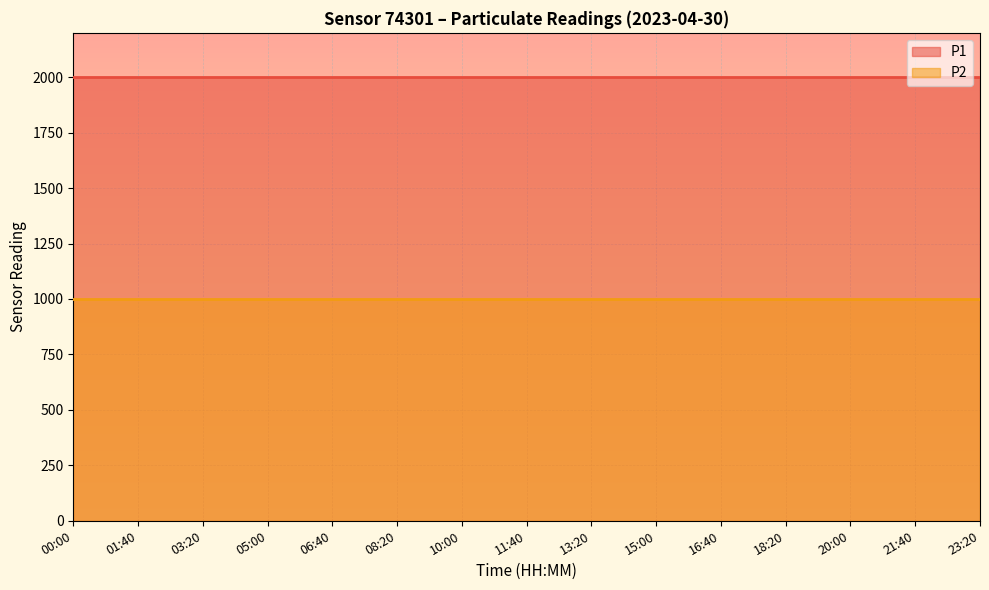

Rank the categories by P1 value from lowest to highest.

00:00, 01:40, 03:20, 05:00, 06:40, 08:20, 10:00, 11:40, 13:20, 15:00, 16:40, 18:20, 20:00, 21:40, 23:20